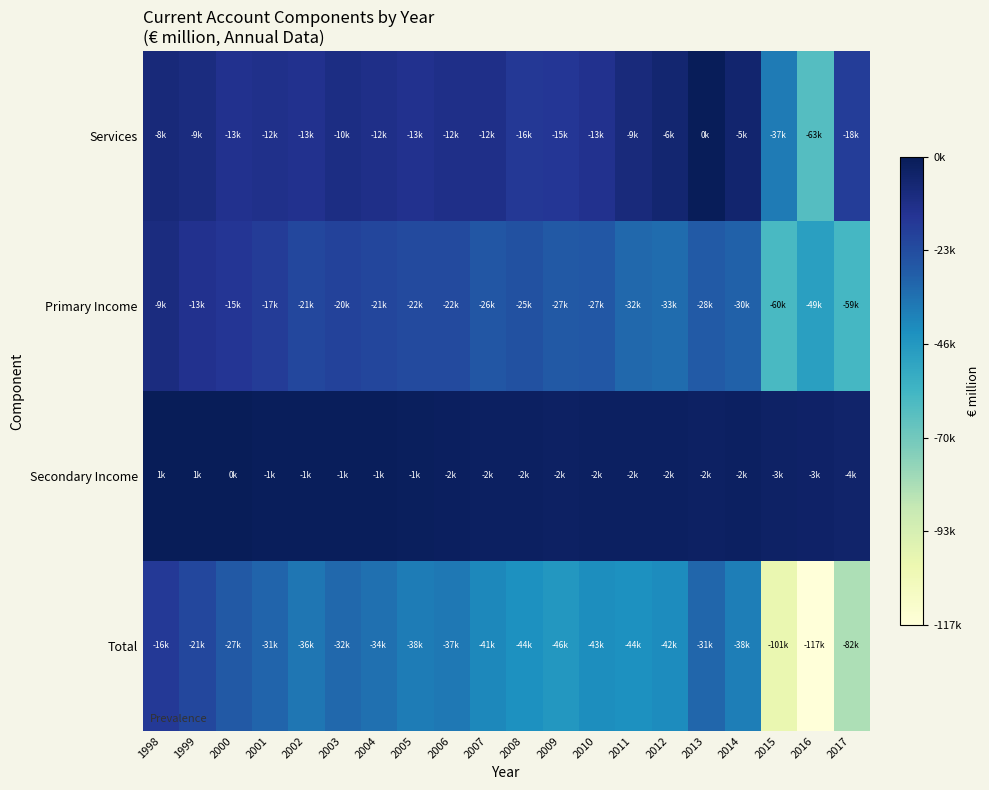

Which series has the largest total across all categories?

Secondary Income